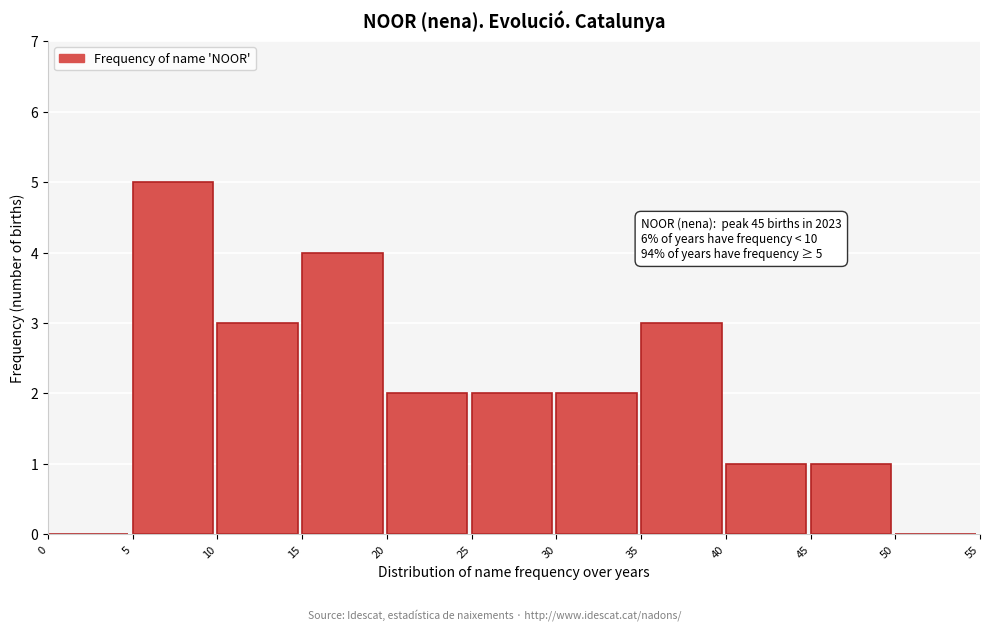

Over which range of the x-axis is the bar tallest?

5 to 10